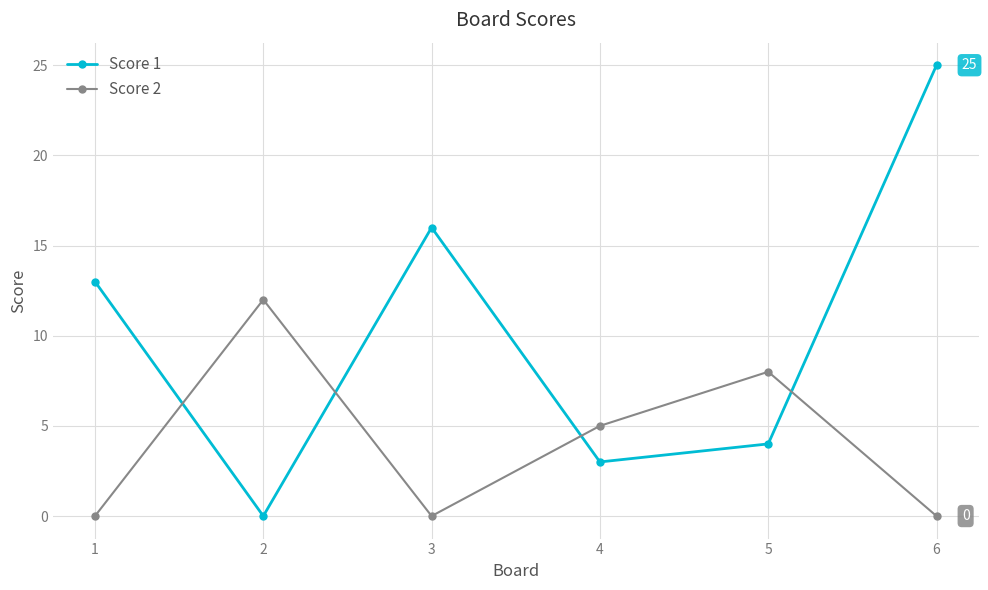

At which label is Score 1 closest to 12?

1